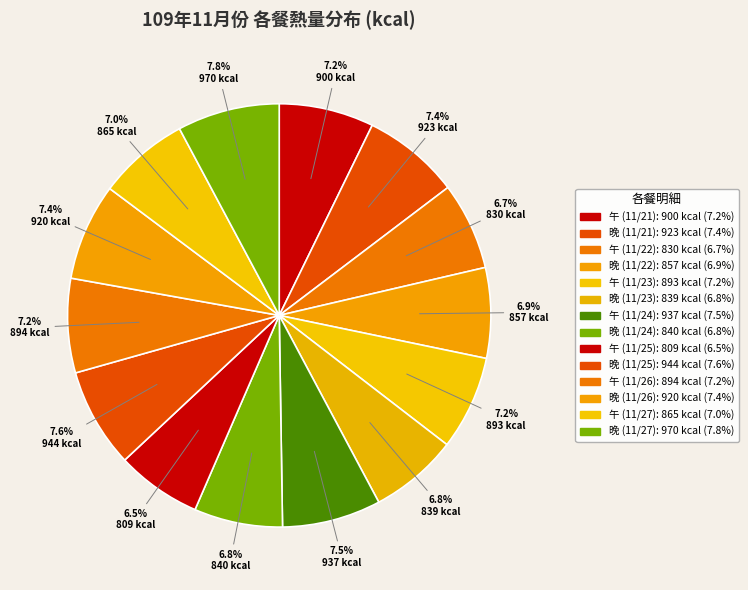

How many segments does this pie chart have?

14